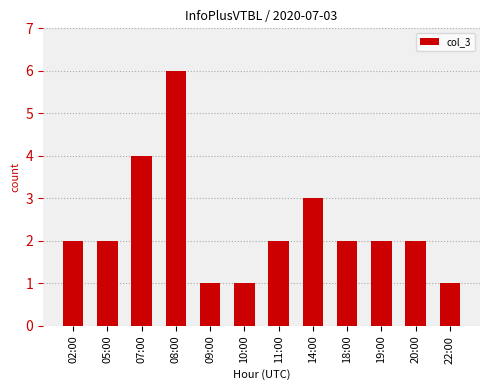

What is the difference between the second highest and minimum values?

3